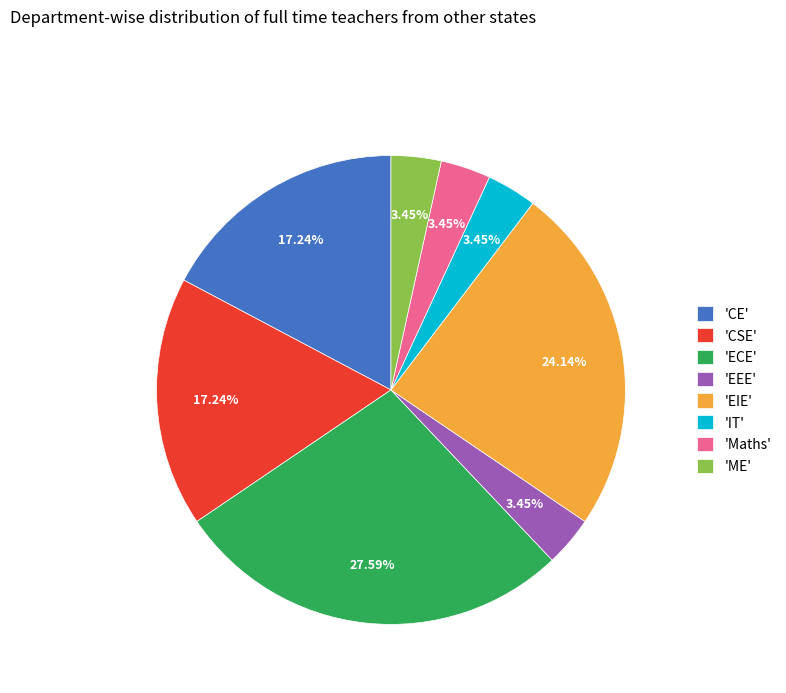

Does 'EEE' represent more than half of the total?

No